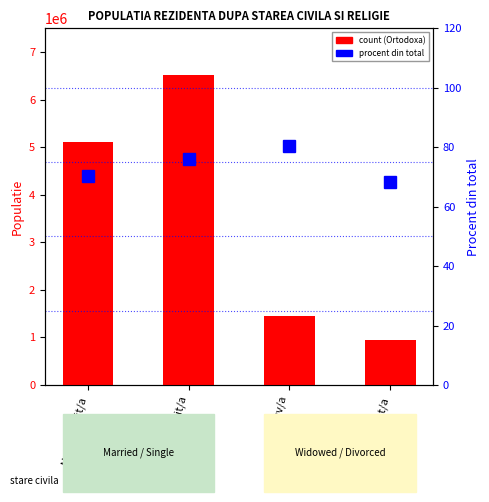

Between Necasatorit/a and Divortat/a, which series saw the biggest shift?

Ortodoxa (count)